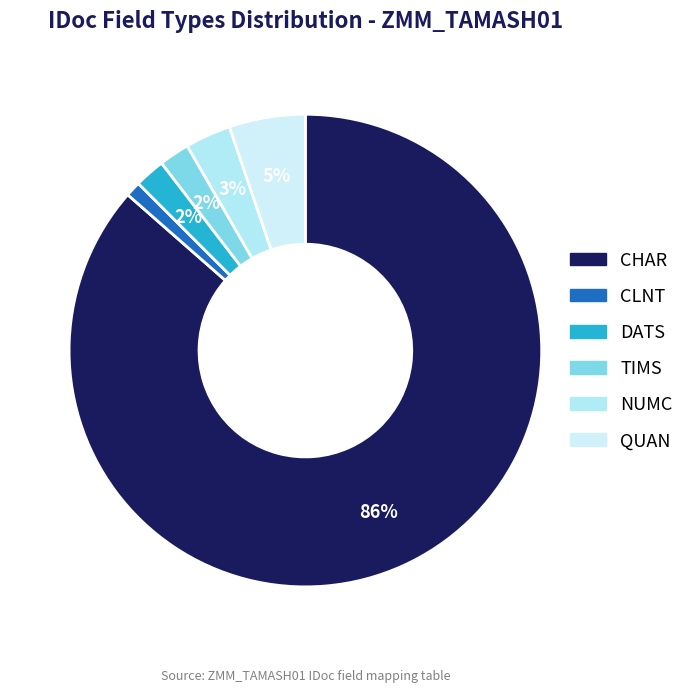

True or false: DATS accounts for 11% of the total.

False